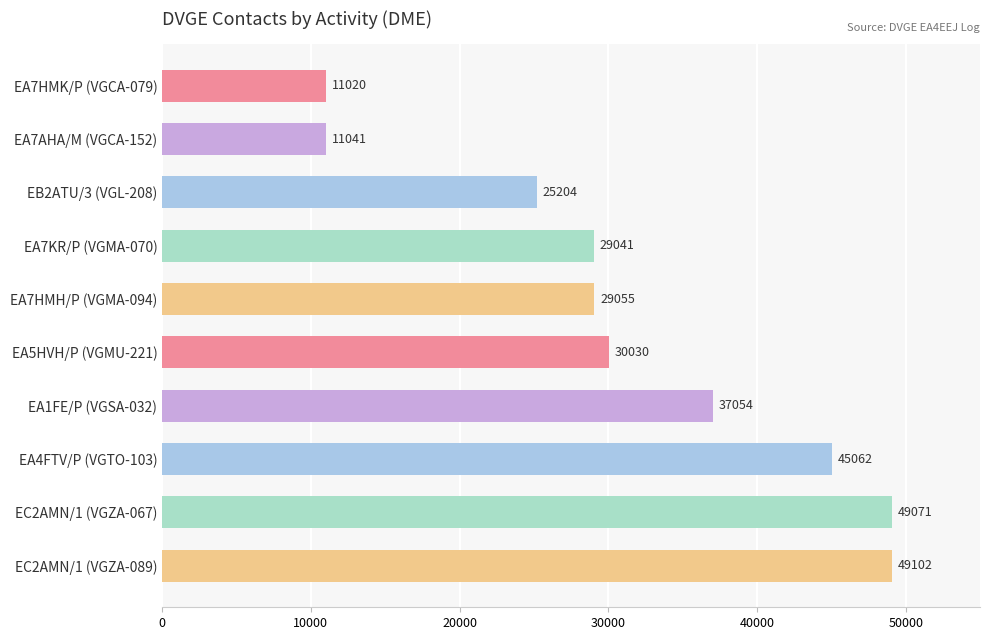

True or false: the data shows 11020 at EA7HMK/P (VGCA-079).

True